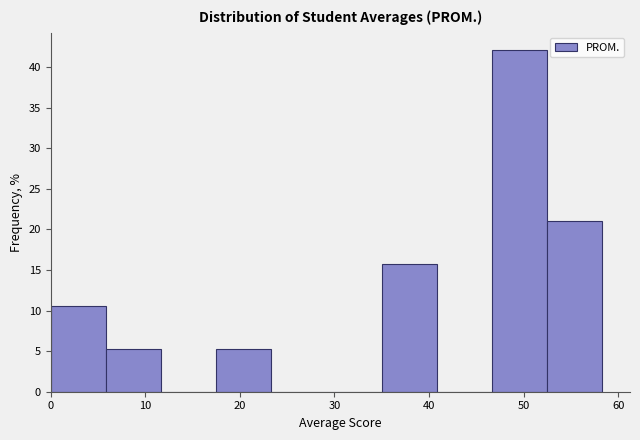

What is the height of the bar covering 47 to 53 on the x-axis? Neither the bar edges nor the heights are printed on the chart, so give them approximately, as read against the axes.

42.0